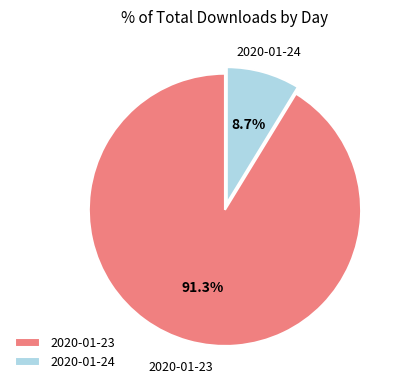

How much of the chart is everything except 2020-01-24?

91.3%